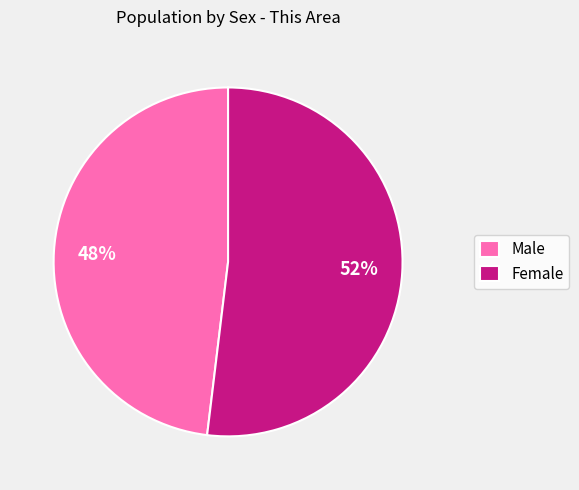

Count the number of slices in the pie.

2